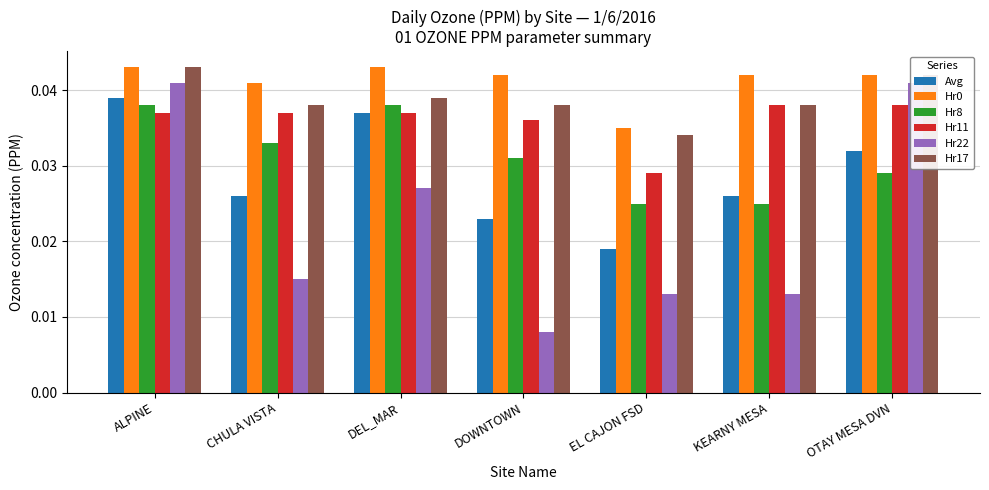

True or false: Hr22 has a value of 0.0 at DEL_MAR.

False